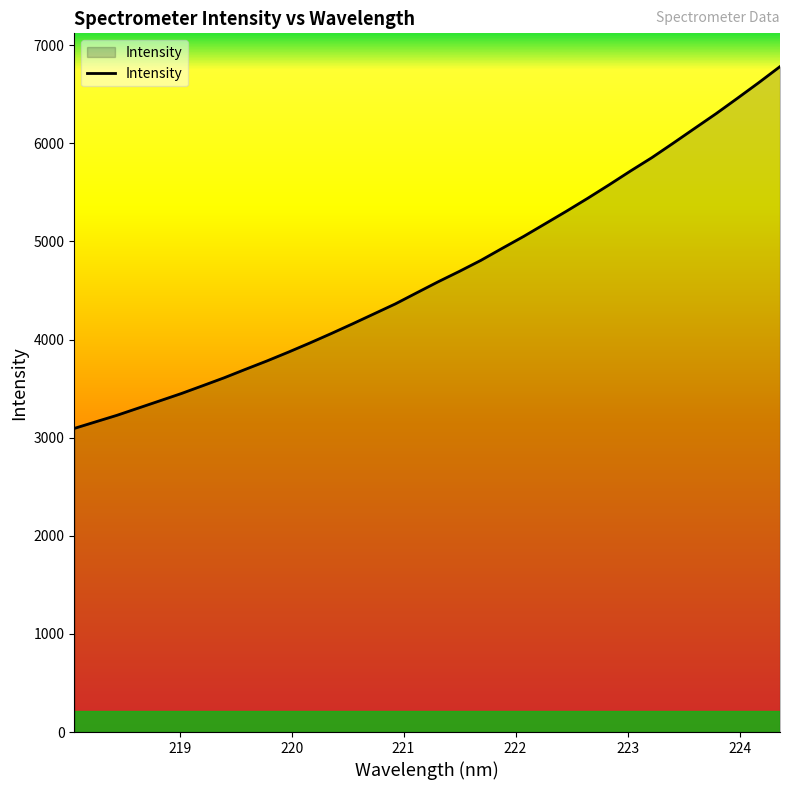

How many distinct data groups are displayed?

1